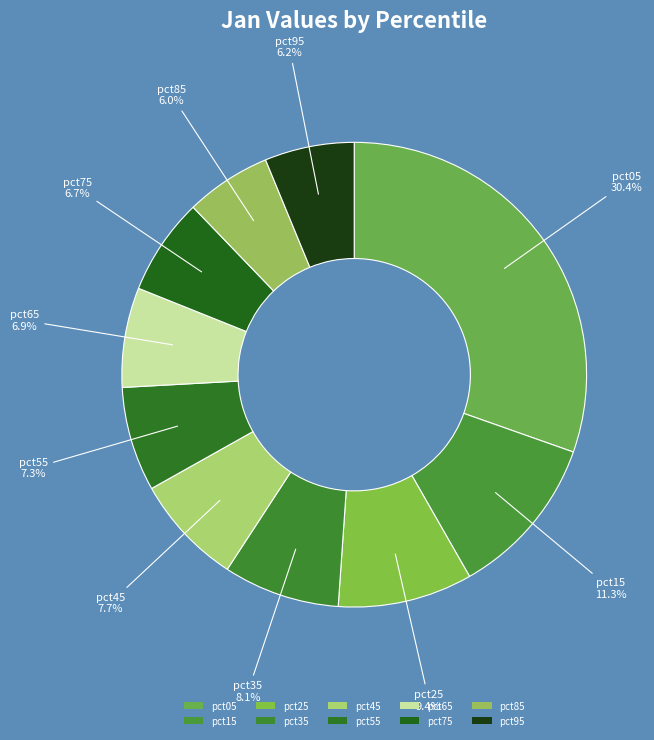

To the nearest percent, what is the difference between the pct95 and pct65 slice percentages?

1%